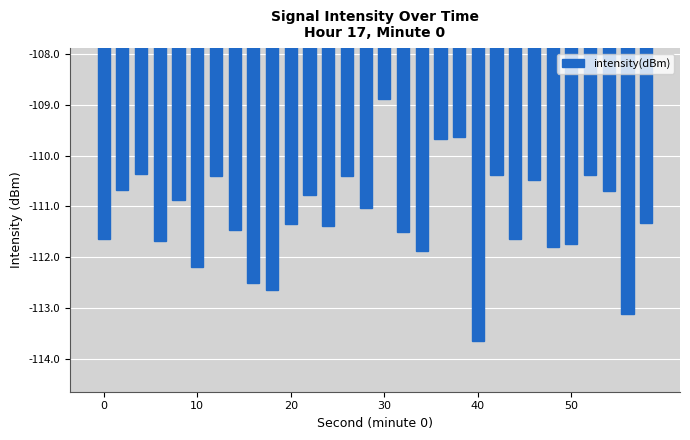

What is the value of the 19th bar from the left?

-109.7